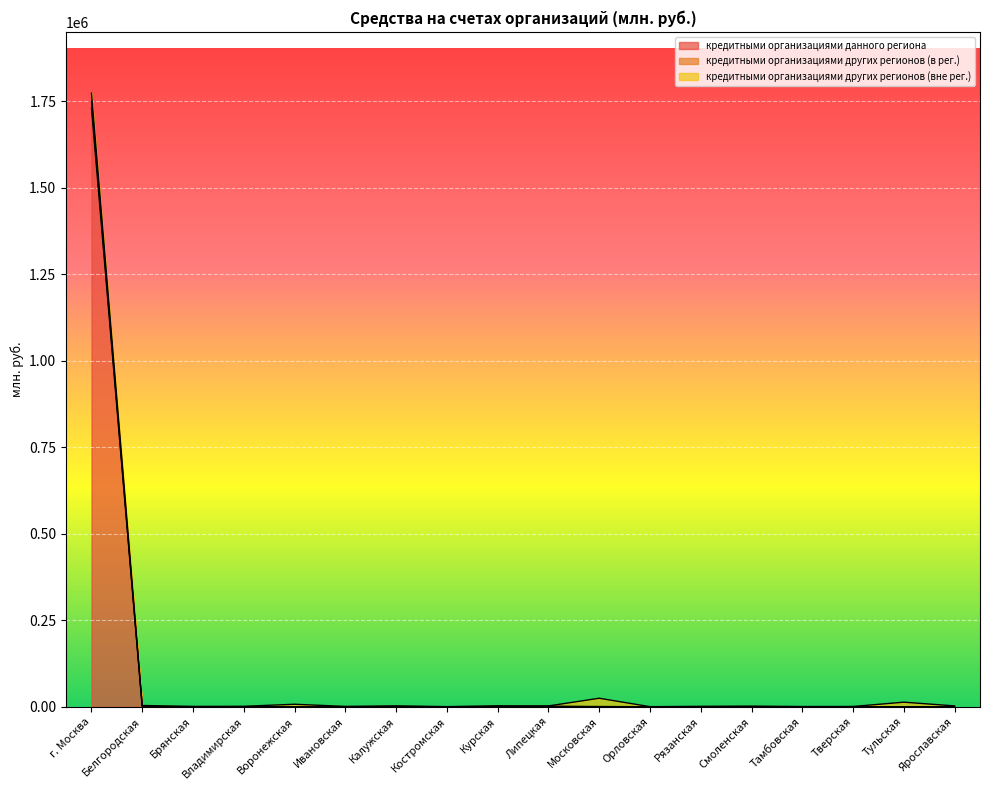

What is the greatest value displayed?

1772770